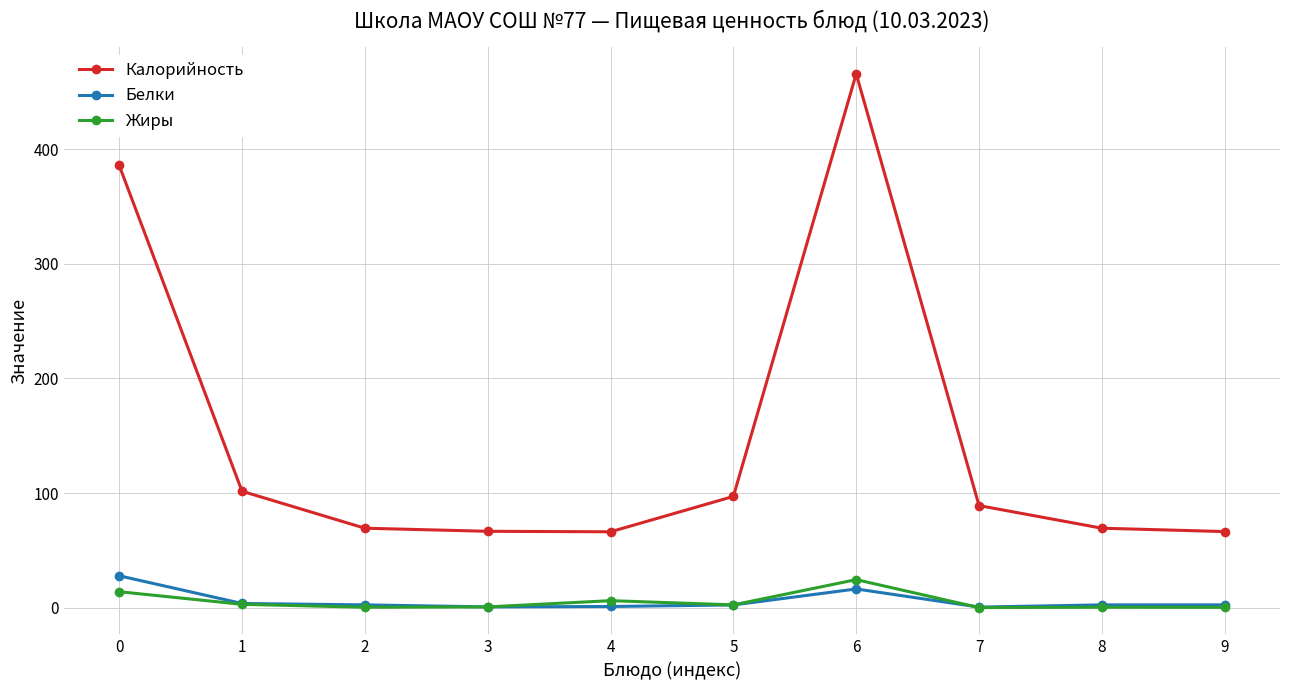

What is the sum of the Калорийность values at 9 and 2?

135.7